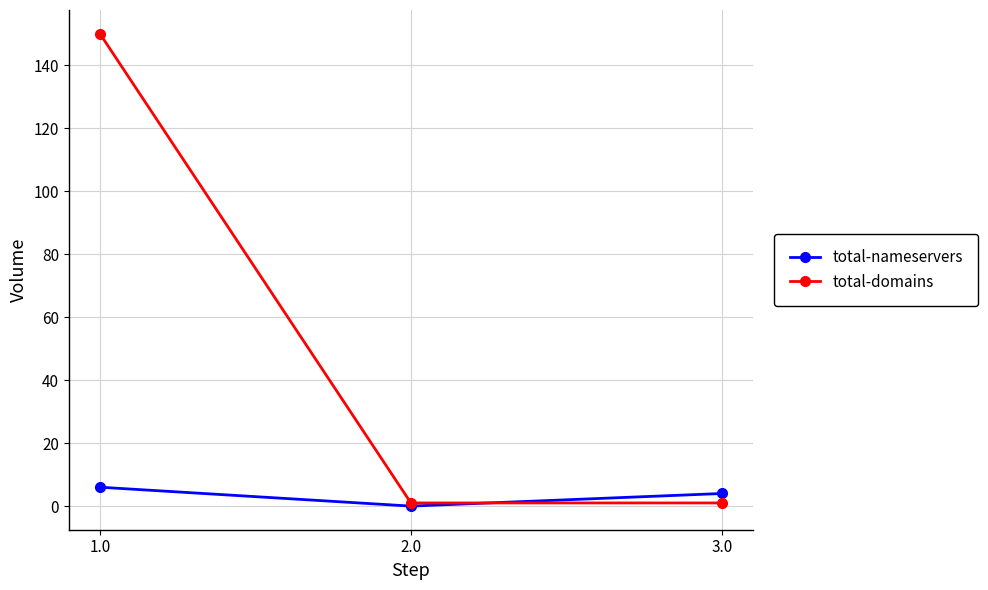

At which category is the sum across all series the highest?

1.0